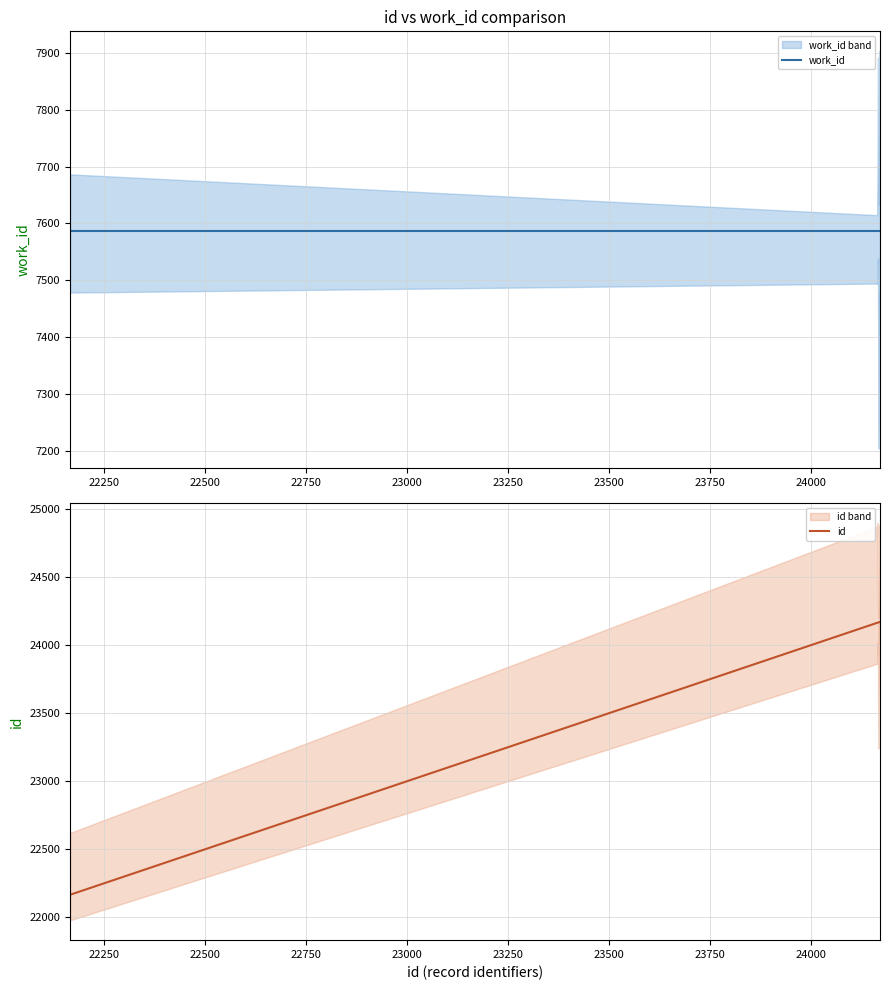

What is the minimum value for work_id?

7587